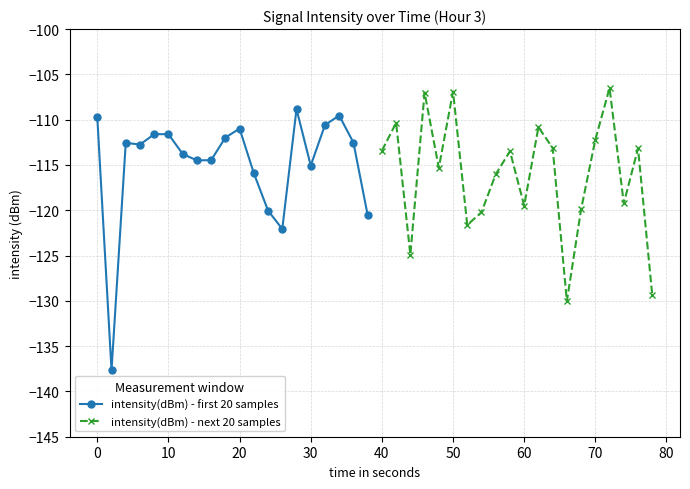

Reading right to left, list all the values displayed in this chart.

intensity(dBm) - first 20 samples: -120.5	-112.5	-109.5	-110.6	-115.1	-108.8	-122.1	-120.0	-115.9	-111.0	-112.0	-114.5	-114.5	-113.8	-111.6	-111.6	-112.7	-112.6	-137.7	-109.7
intensity(dBm) - next 20 samples: -129.4	-113.2	-119.2	-106.5	-112.2	-119.9	-130.0	-113.1	-110.8	-119.5	-113.5	-116.0	-120.2	-121.6	-106.9	-115.3	-107.0	-124.9	-110.4	-113.4